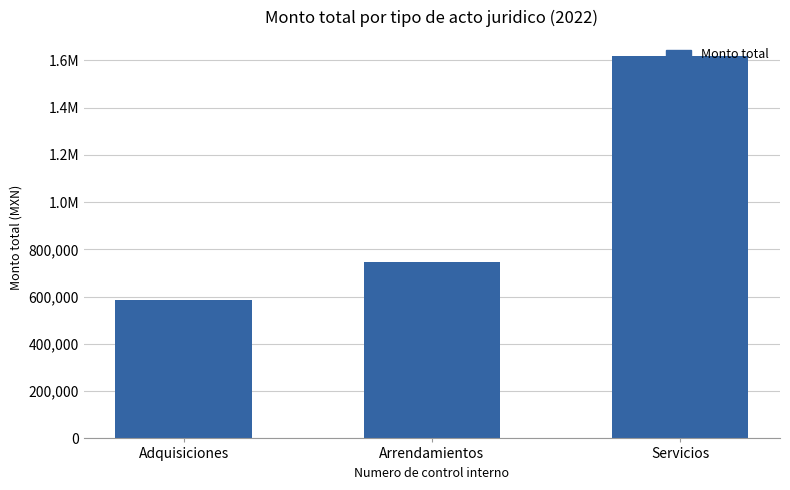

Are the bars grouped side by side (vs. stacked)?

No